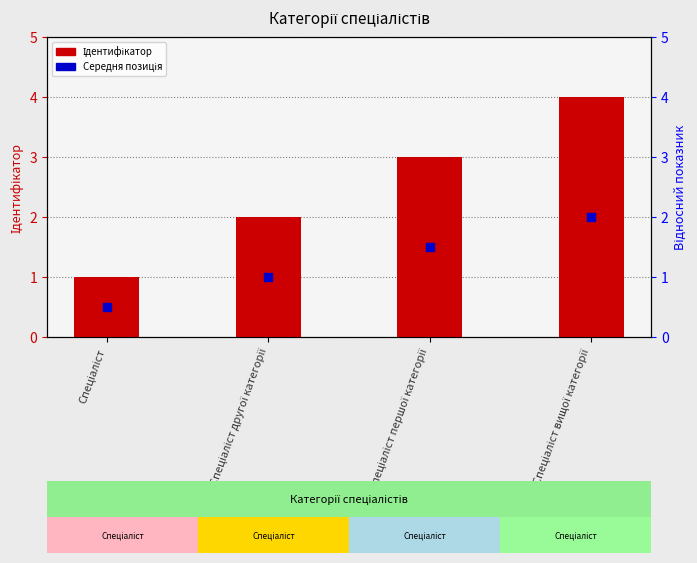

At how many categories does at least one series exceed 2?

2